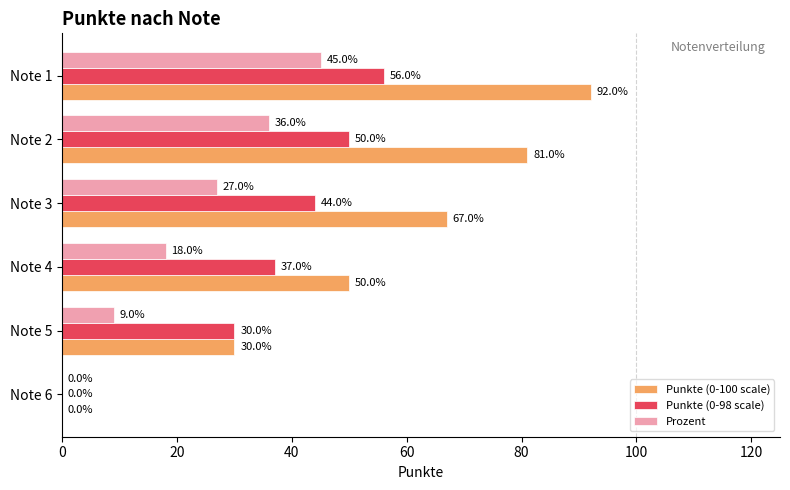

Is the value of Punkte (0-100 scale) at Note 3 greater than the value of Prozent at Note 2?

Yes